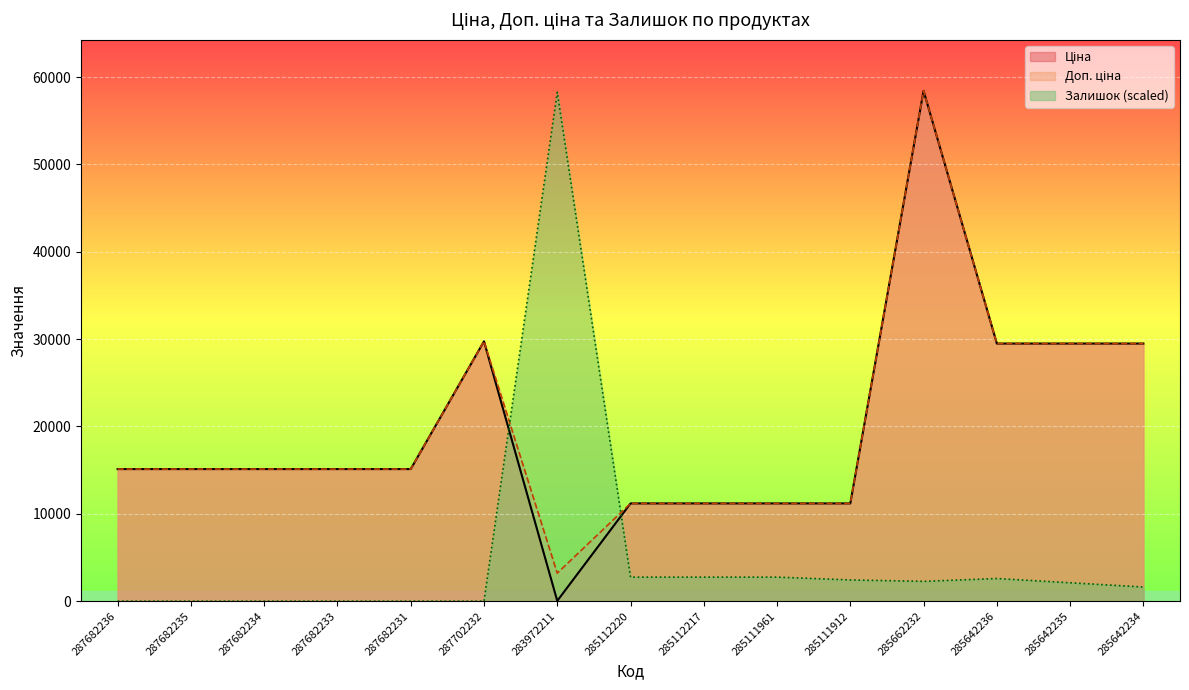

How many lines are shown in the chart?

3